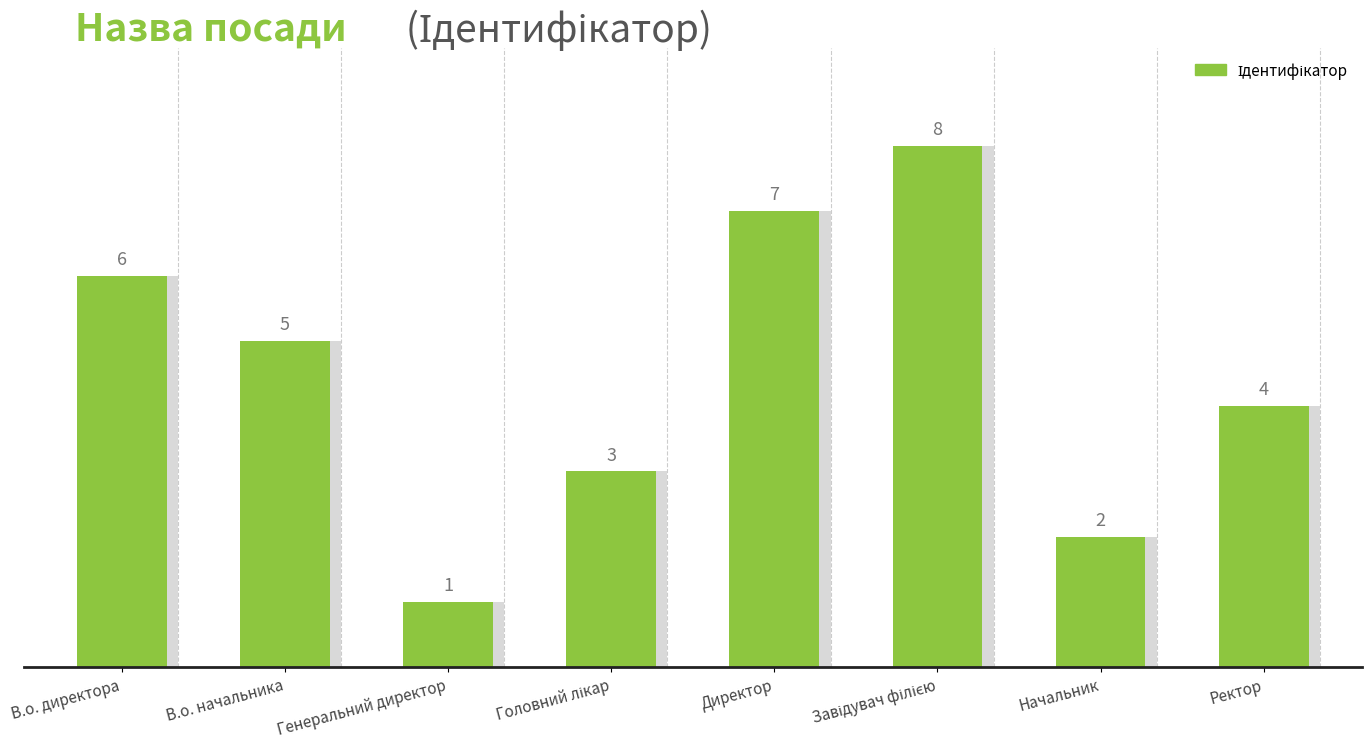

The chart shows a value of 1 at Ректор. True or false?

False